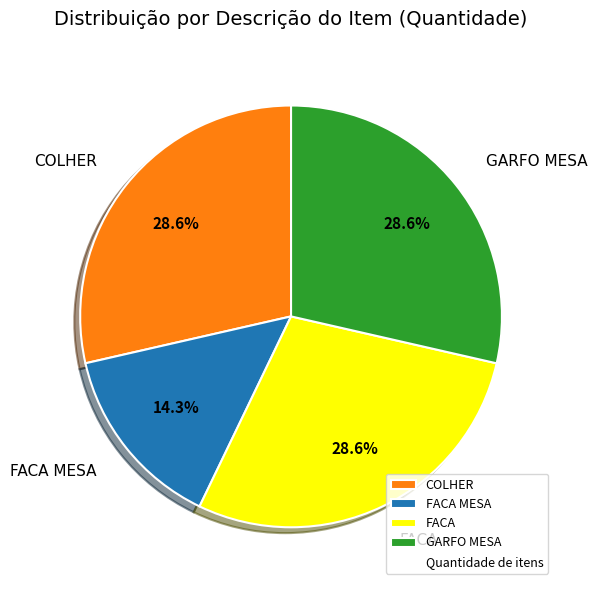

To the nearest percent, what is the combined percentage of FACA MESA and FACA?

43%